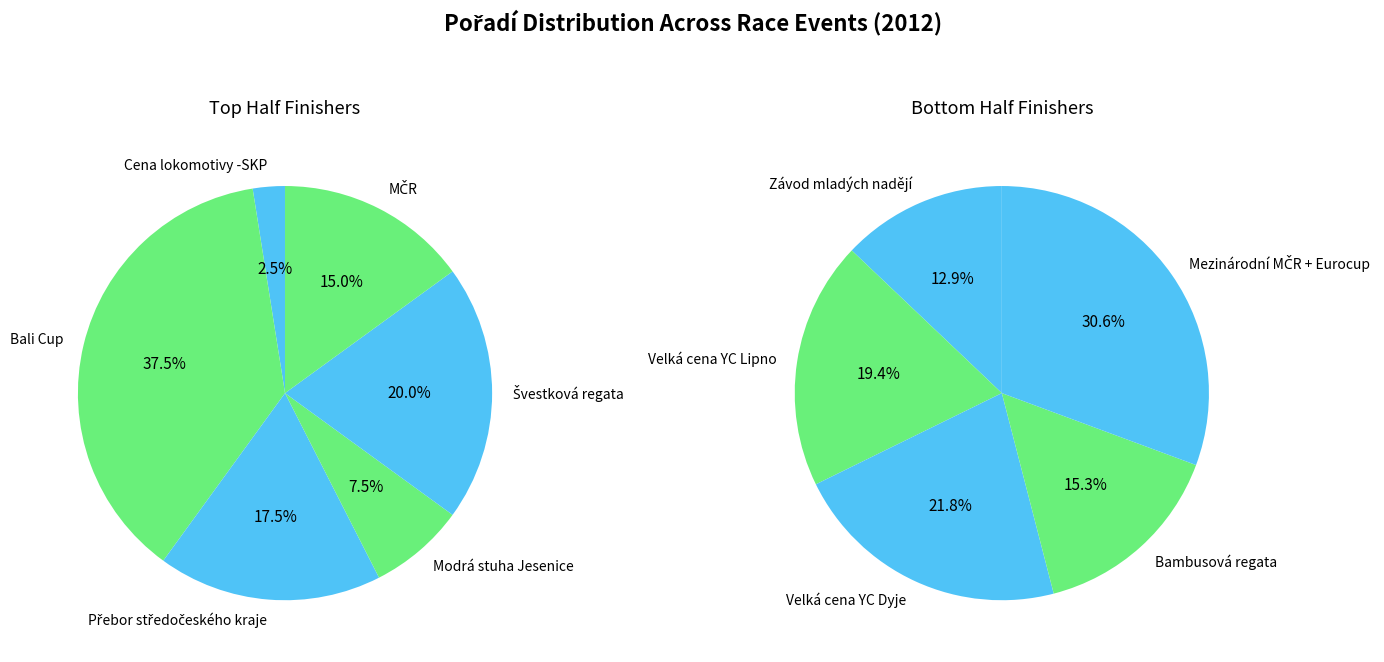

Which has a higher value, Modrá stuha Jesenice or Přebor středočeského kraje?

Přebor středočeského kraje